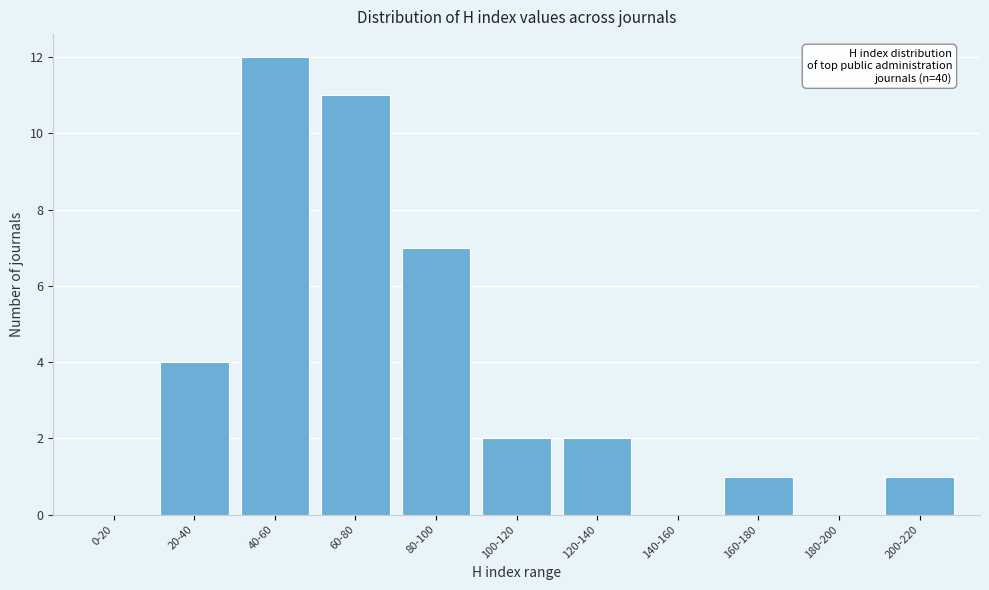

Reading right to left, transcribe all the data shown in this chart.

200-220=1	180-200=0	160-180=1	140-160=0	120-140=2	100-120=2	80-100=7	60-80=11	40-60=12	20-40=4	0-20=0